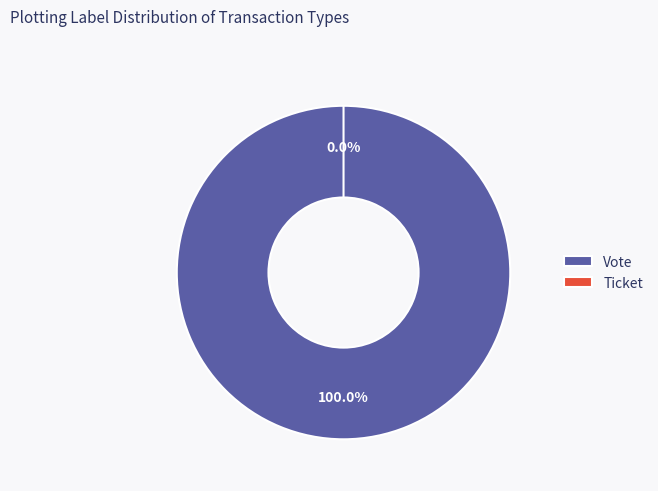

To the nearest percent, what is the difference between the Vote and Ticket slice percentages?

100%